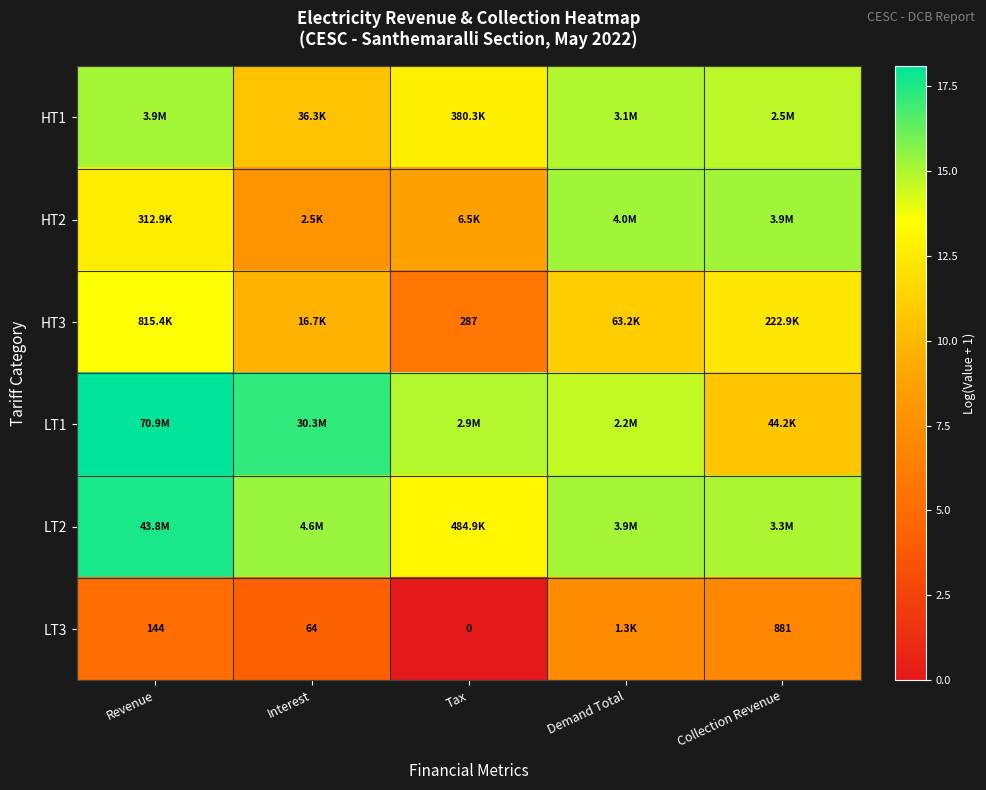

What is the total value across all series at Revenue?

82.1